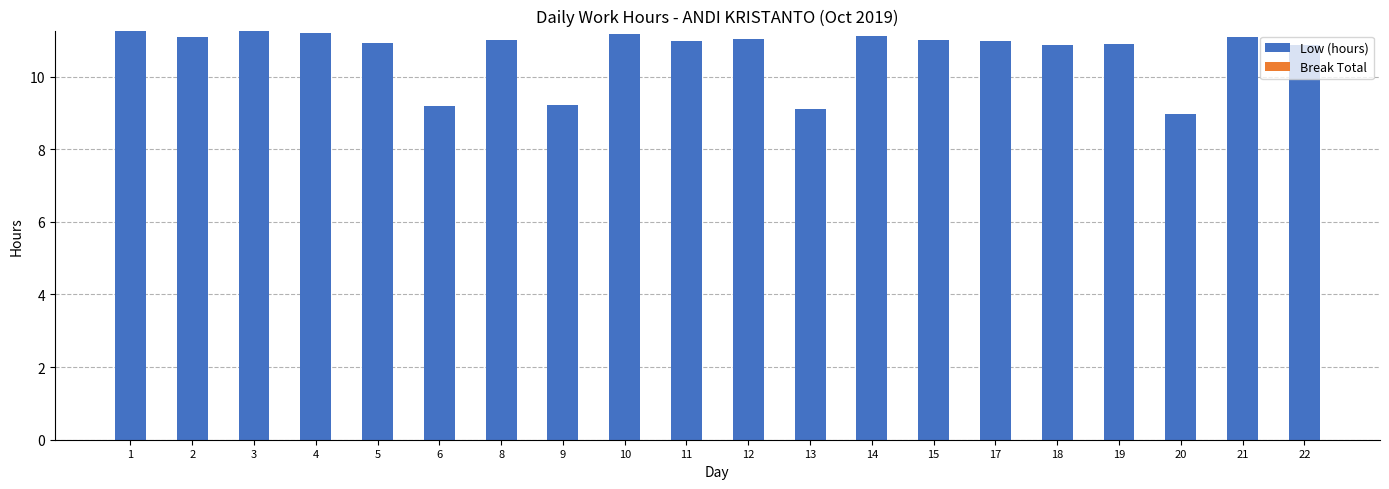

Is it true that the value at 21 is 7.4?

False